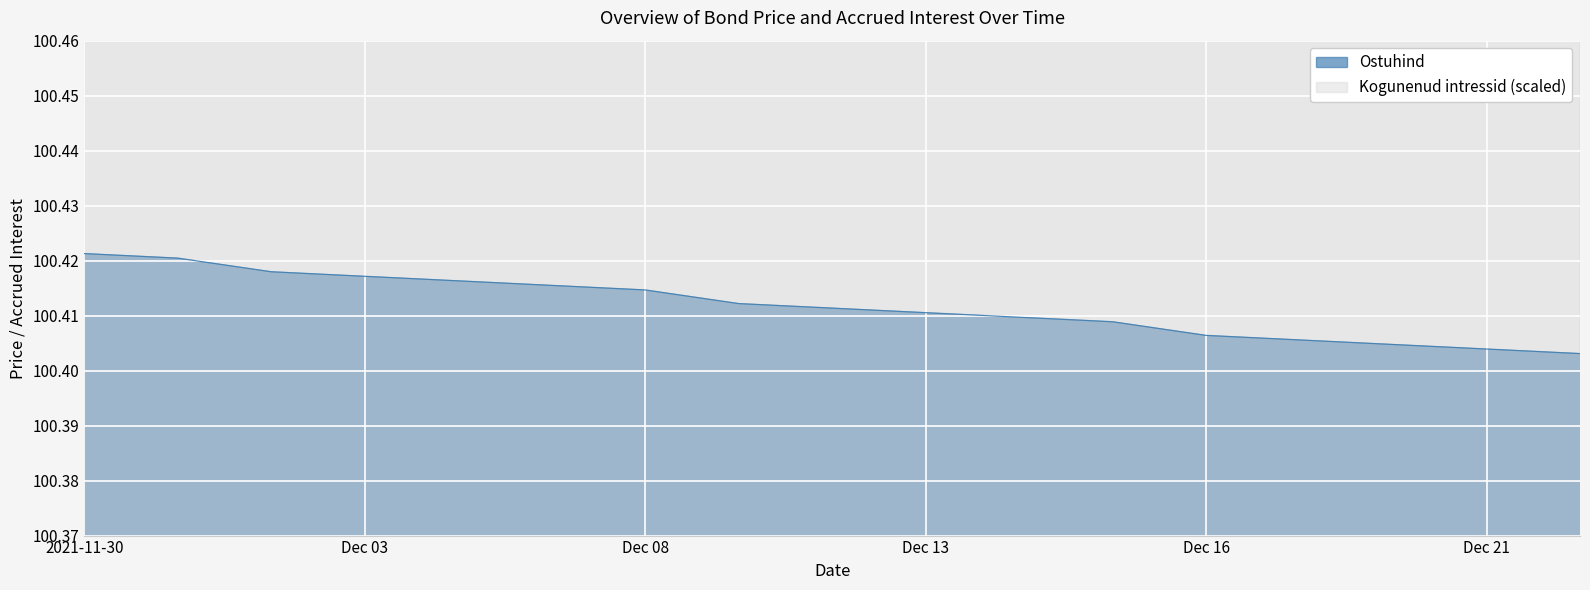

Which category has the lowest value across all series?

2021-12-22